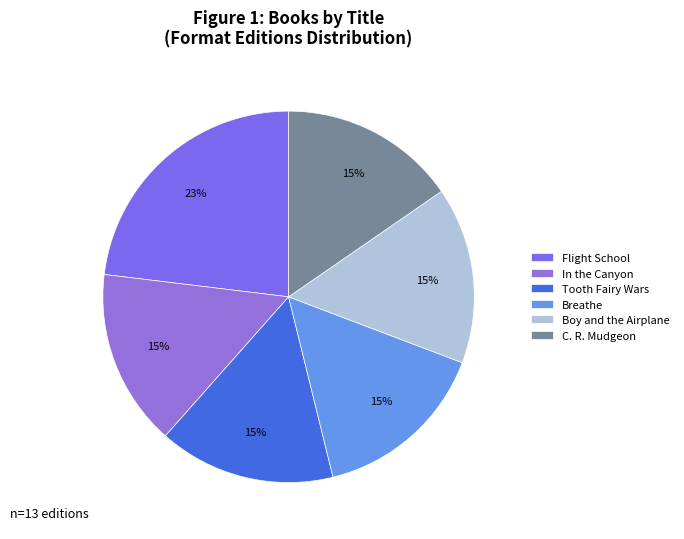

What percentage is NOT represented by In the Canyon?

84.6%